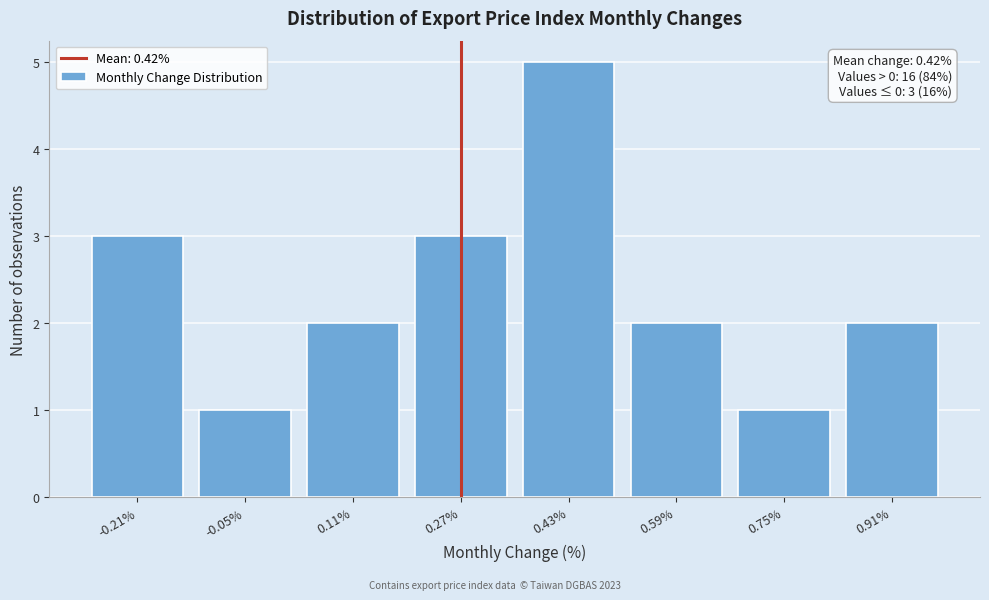

Reading left to right, what are all the values shown in this chart?

3	1	2	3	5	2	1	2